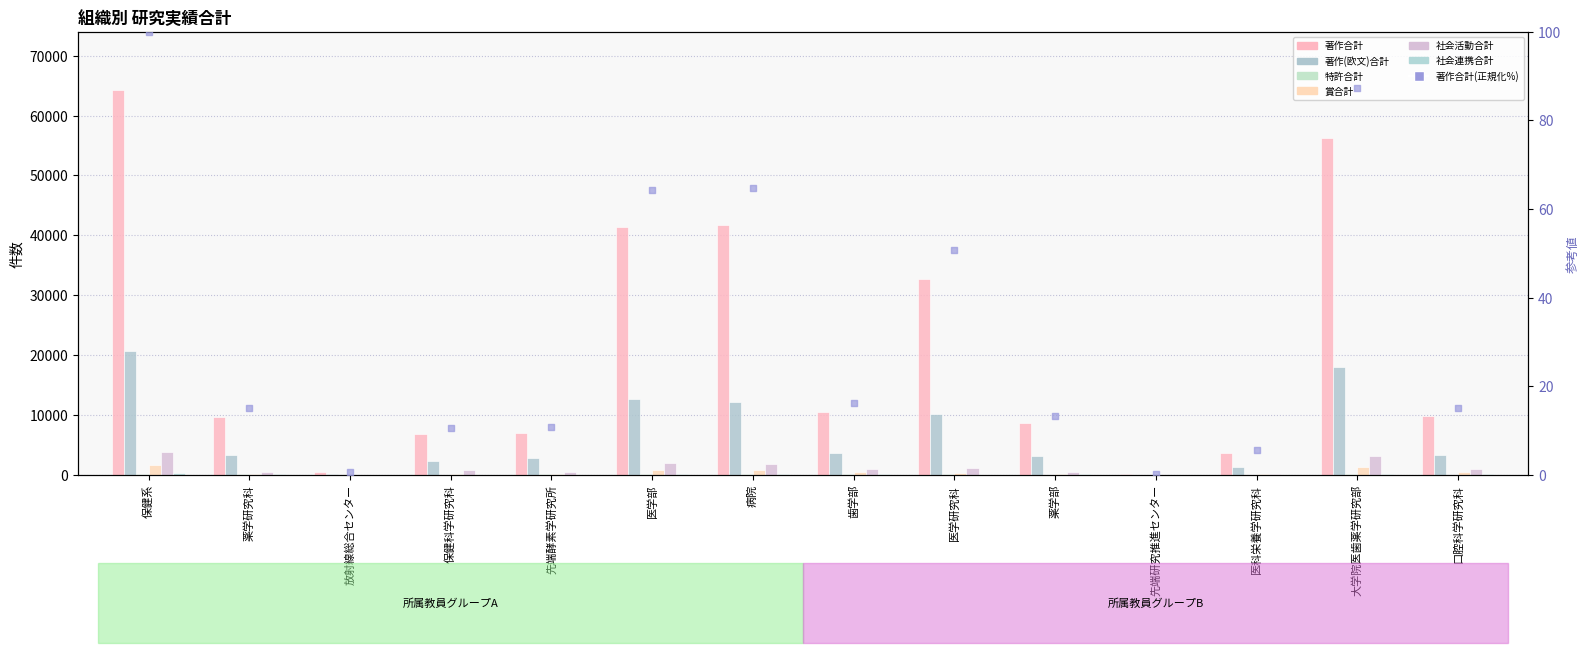

Which series has the largest Y range (max minus min)?

著作合計